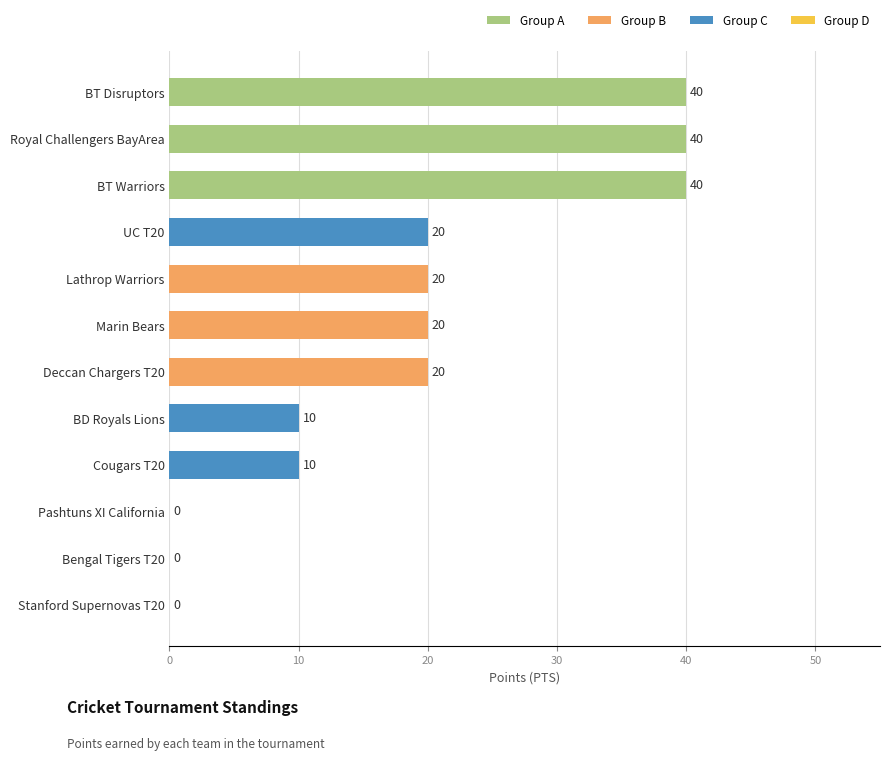

What is the sum of the values at BD Royals Lions and Stanford Supernovas T20?

10